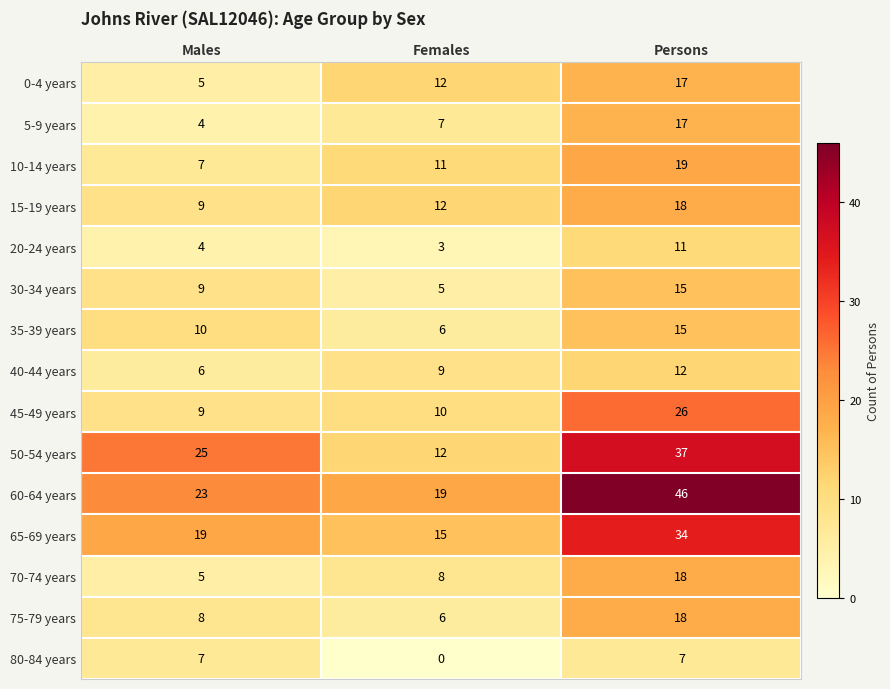

List the labels in order of 15-19 years value, smallest first.

Males, Females, Persons